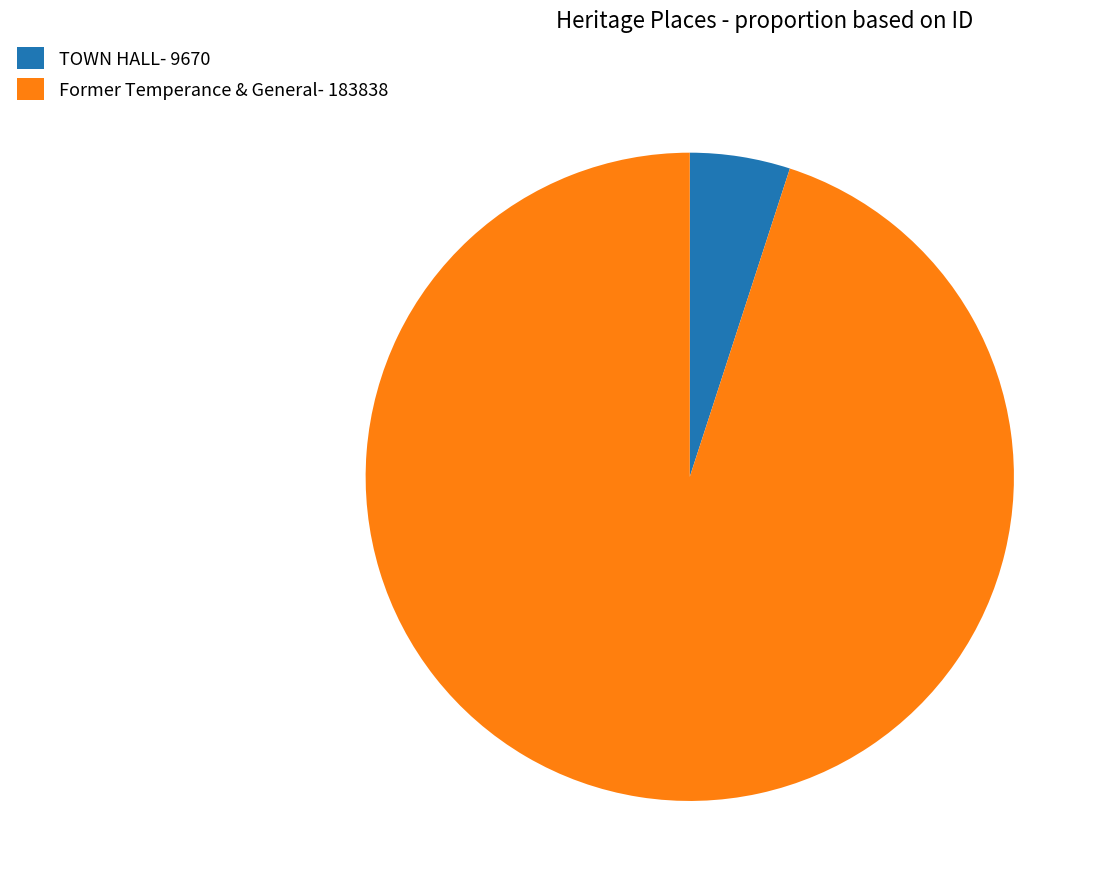

Combined, do TOWN HALL and Former Temperance & General account for over 50%?

Yes